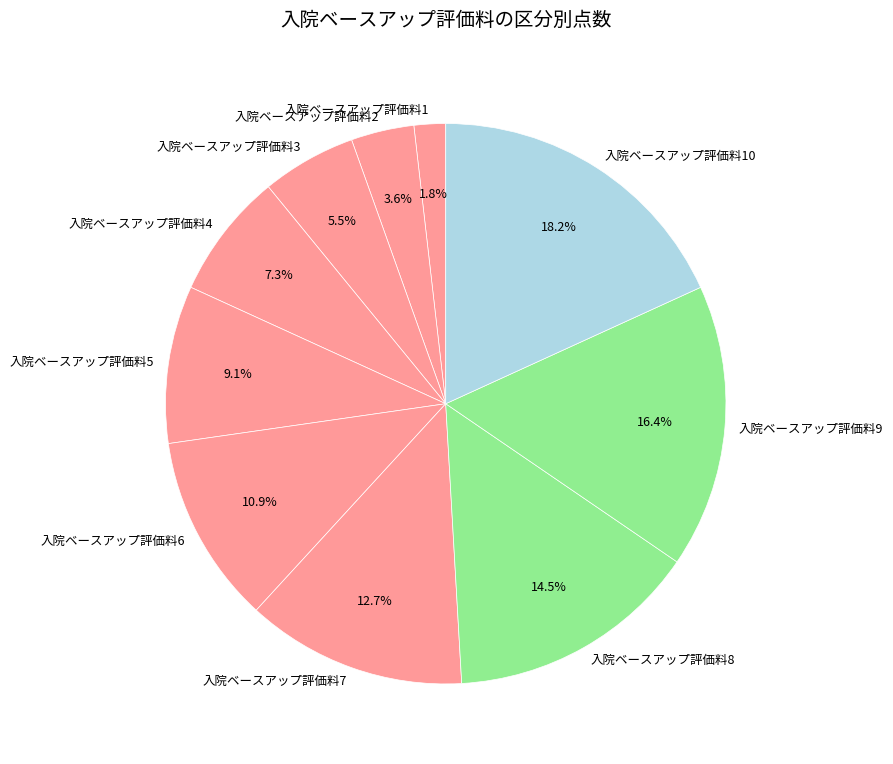

What portion of the pie excludes 入院ベースアップ評価料4?

92.7%